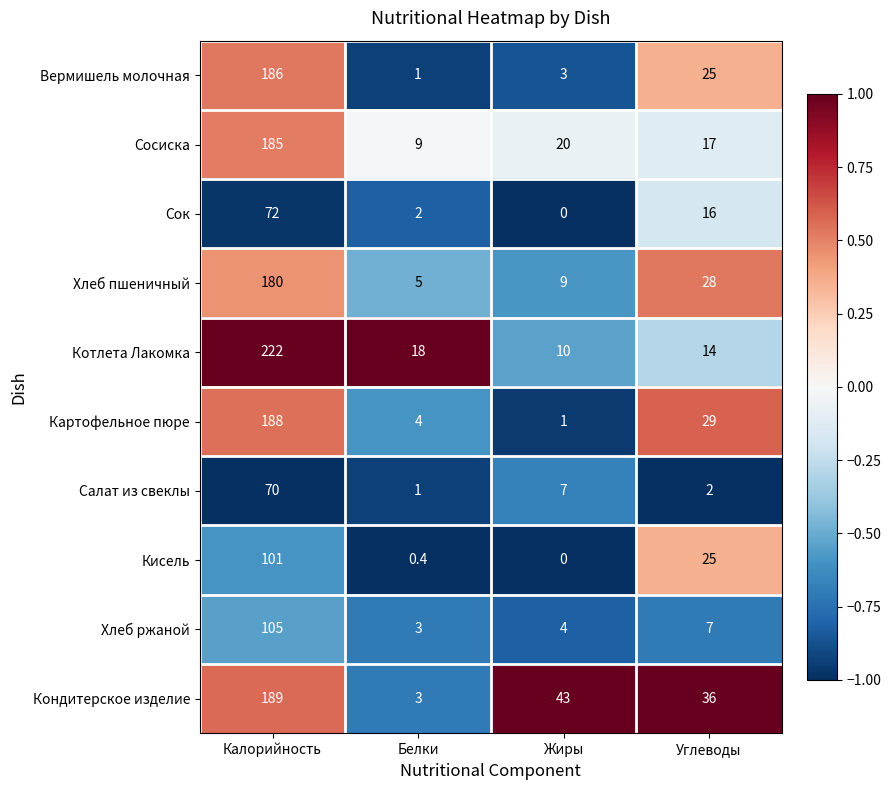

Rank the series by their maximum value, from lowest to highest.

Салат из свеклы, Сок, Кисель, Хлеб ржаной, Хлеб пшеничный, Сосиска, Вермишель молочная, Картофельное пюре, Кондитерское изделие, Котлета Лакомка